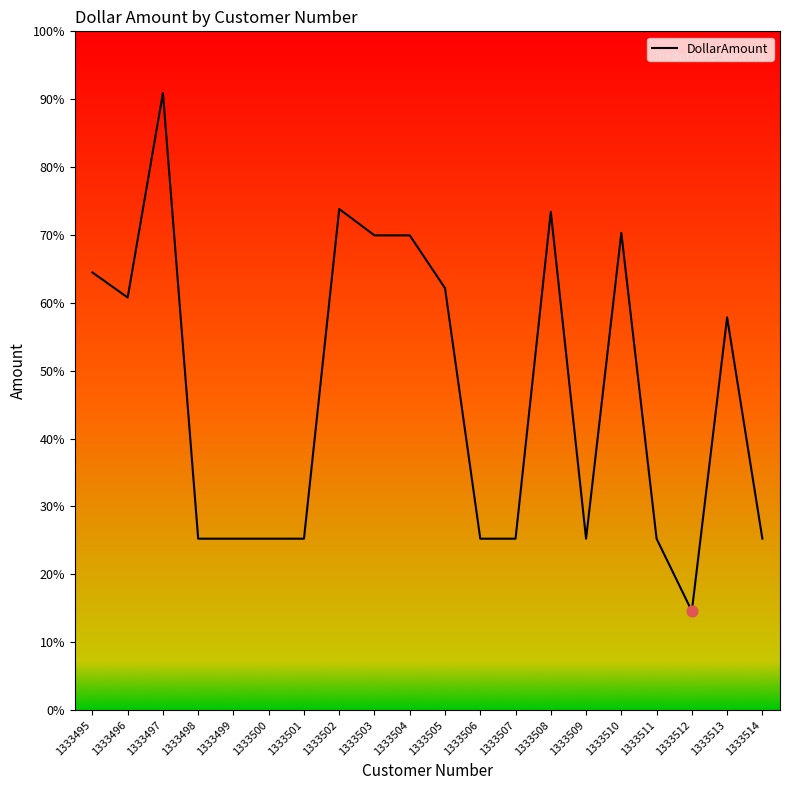

What is the change in value from 1333504 to 1333508?

+179